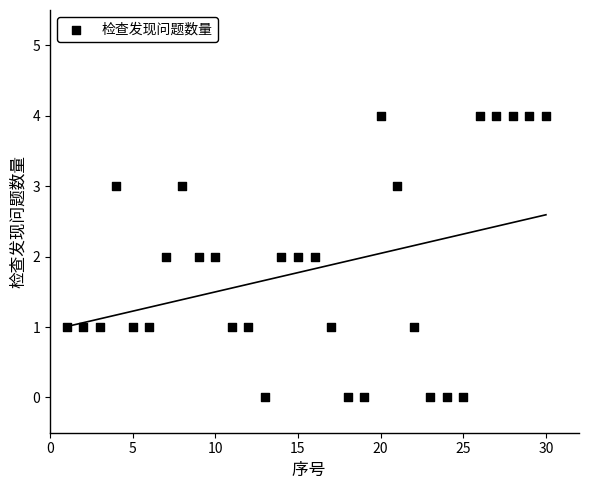

What is the range of X values (max minus min)?

29